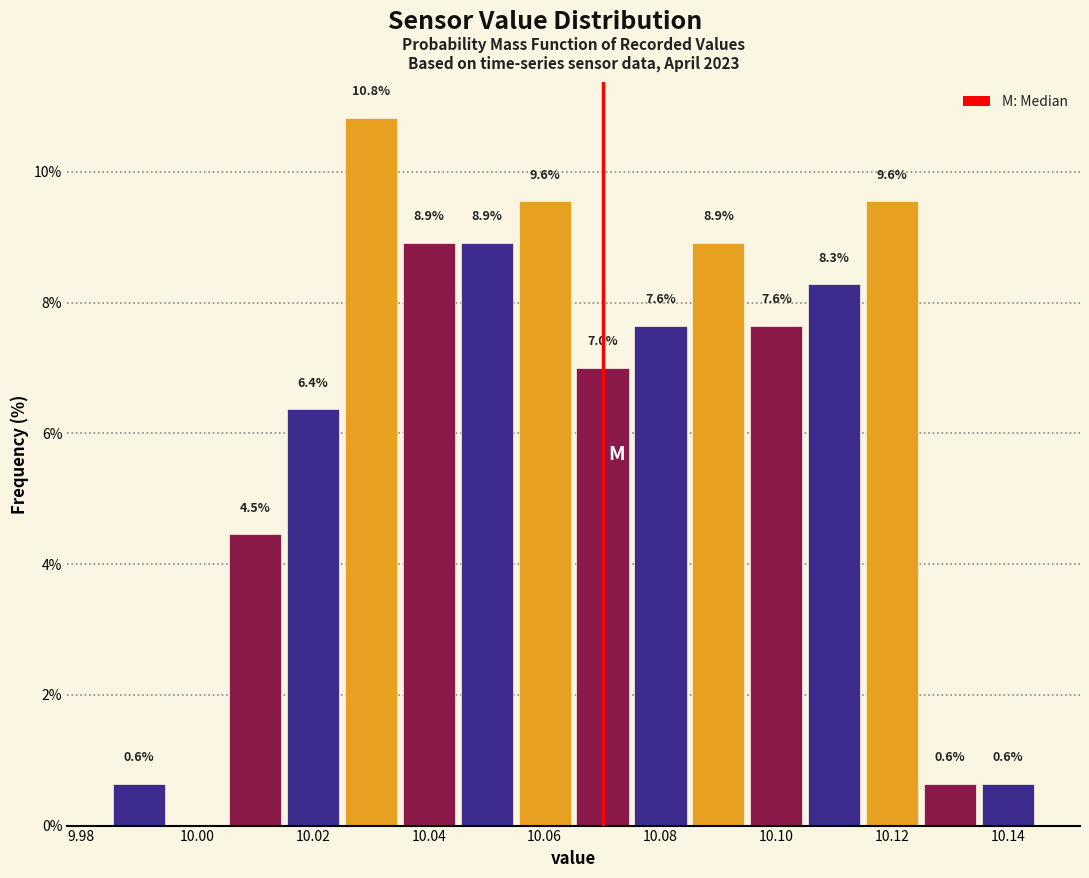

Over which range of the x-axis is the bar tallest?

10.025 to 10.035